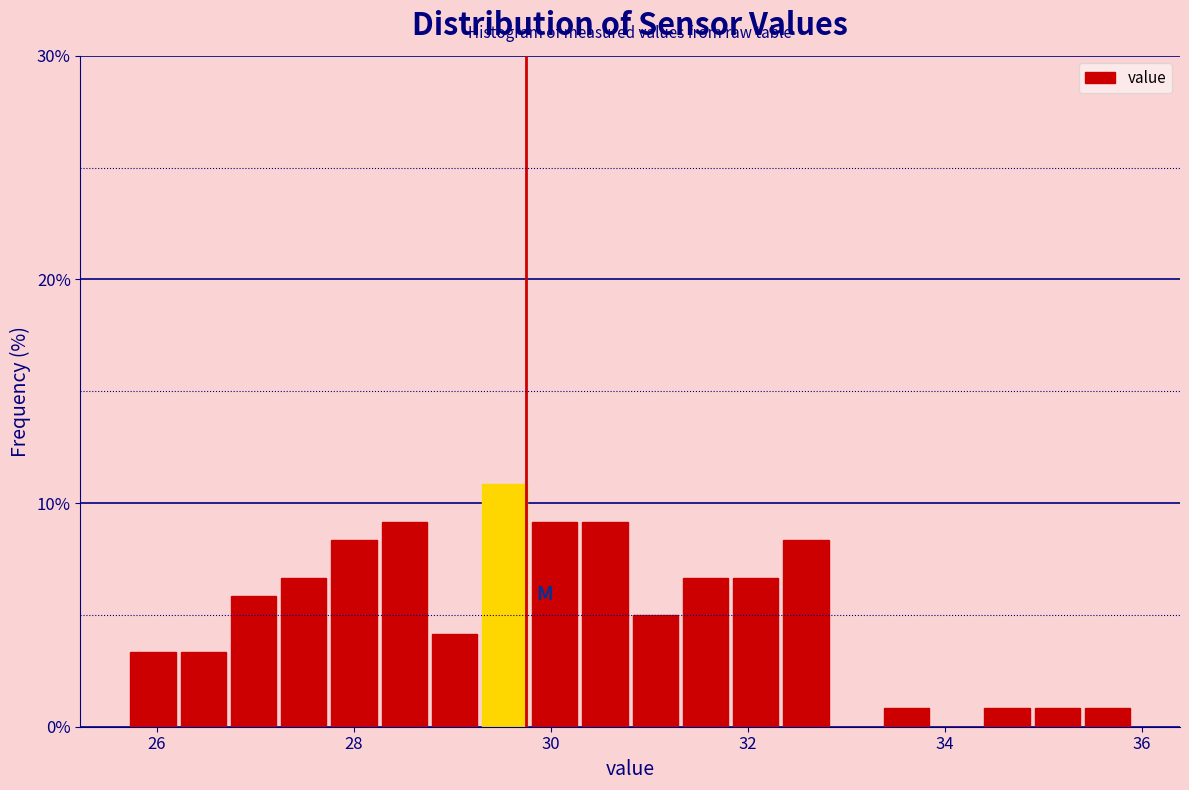

Read against the x-axis, roughly where is the centre of the tallest bar?

29.6